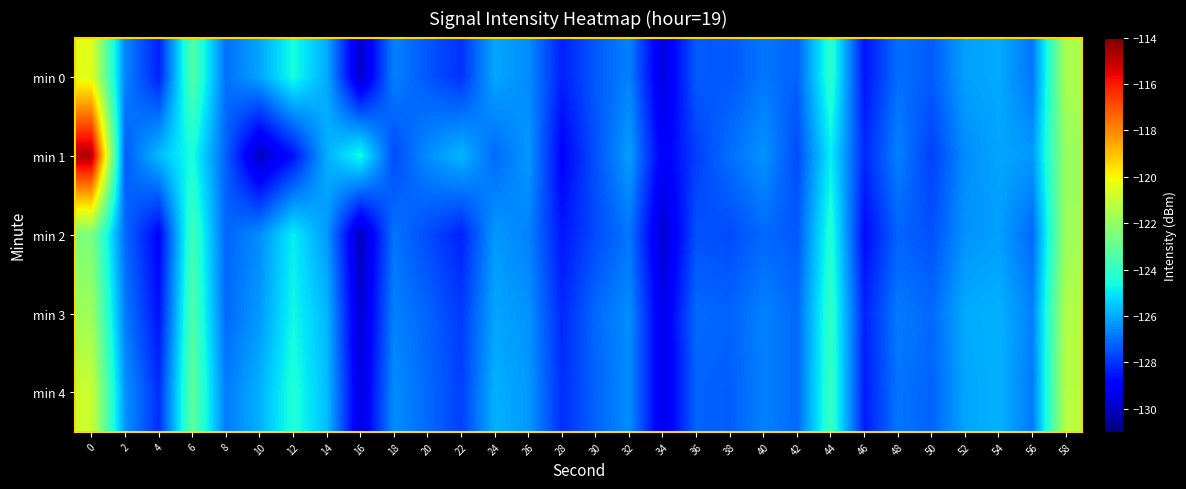

How many series are shown in this chart?

5